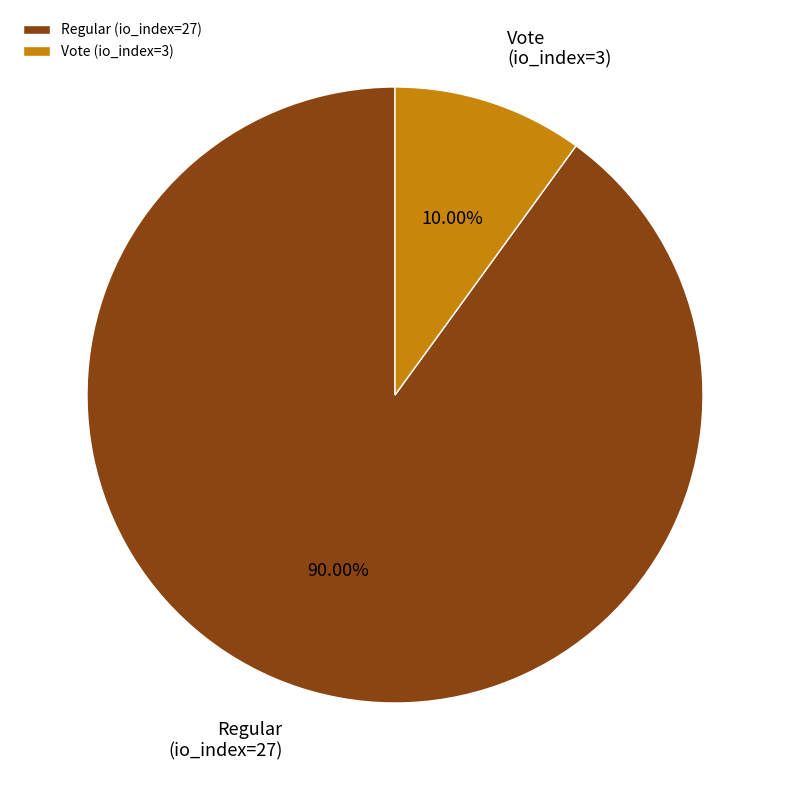

Is Regular (io_index=27) the majority of the pie?

Yes